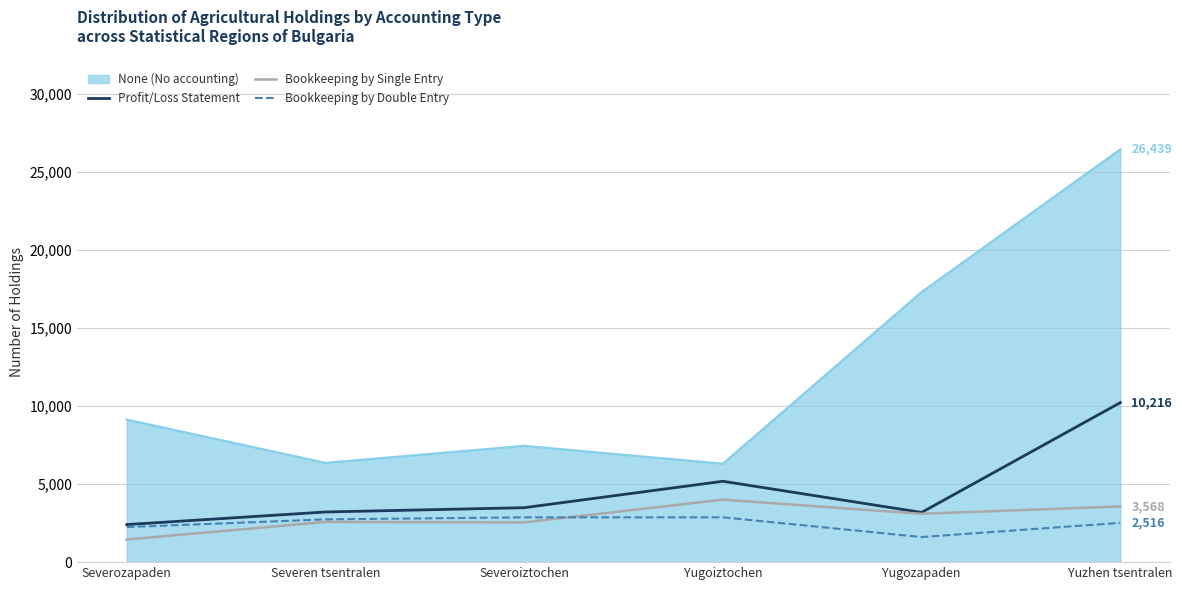

How many Bookkeeping by Double Entry values are between 2243 and 2869?

5